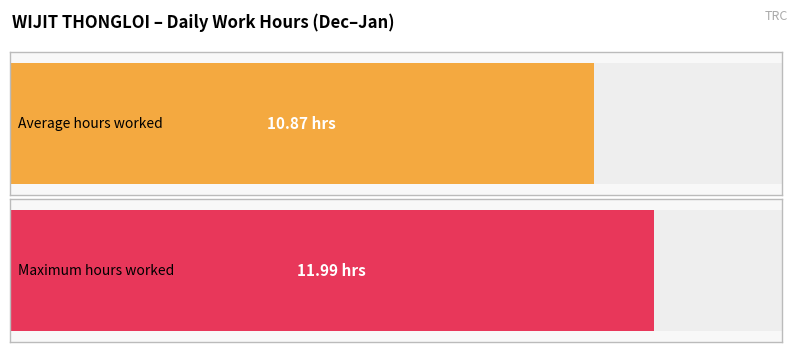

Are the bars horizontal?

Yes